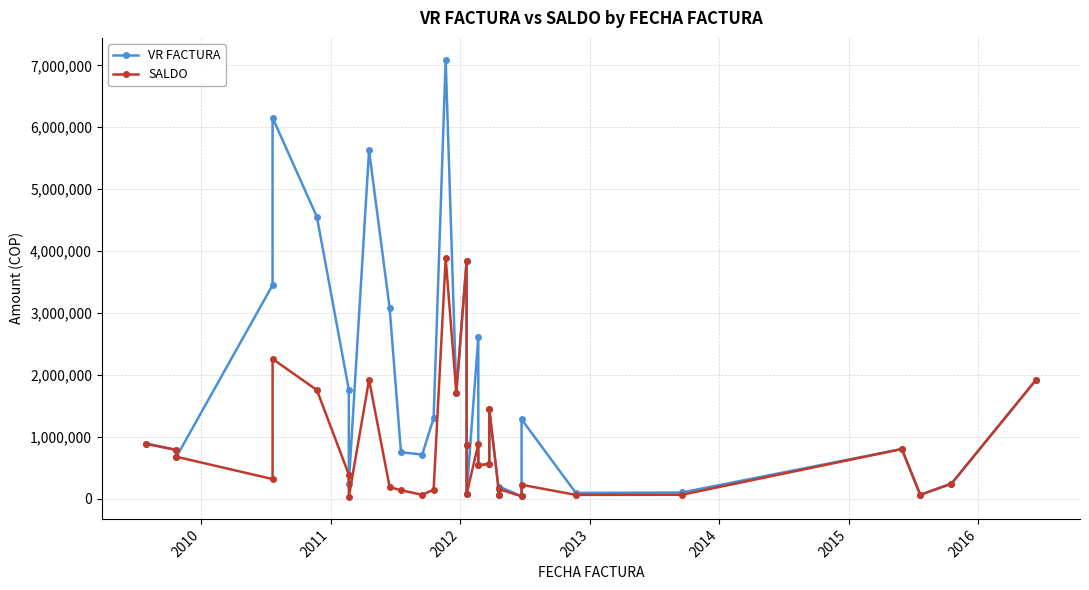

What is the sum of all VR FACTURA values?

53431078